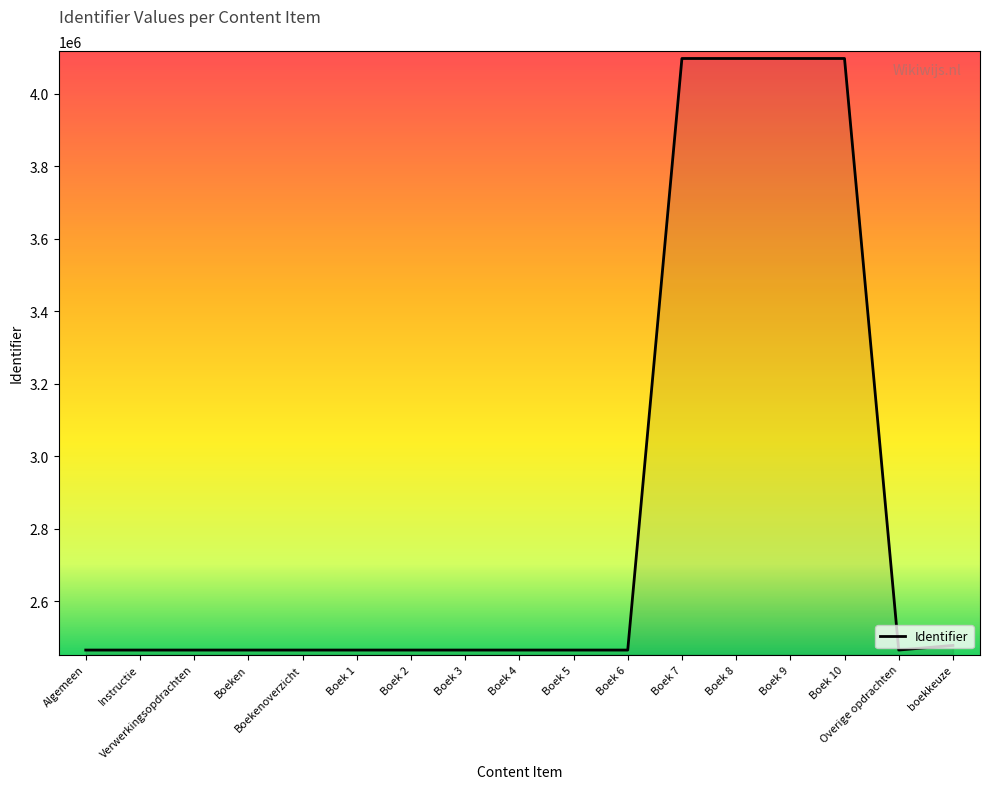

Between Boek 8 and Algemeen, which is larger?

Boek 8